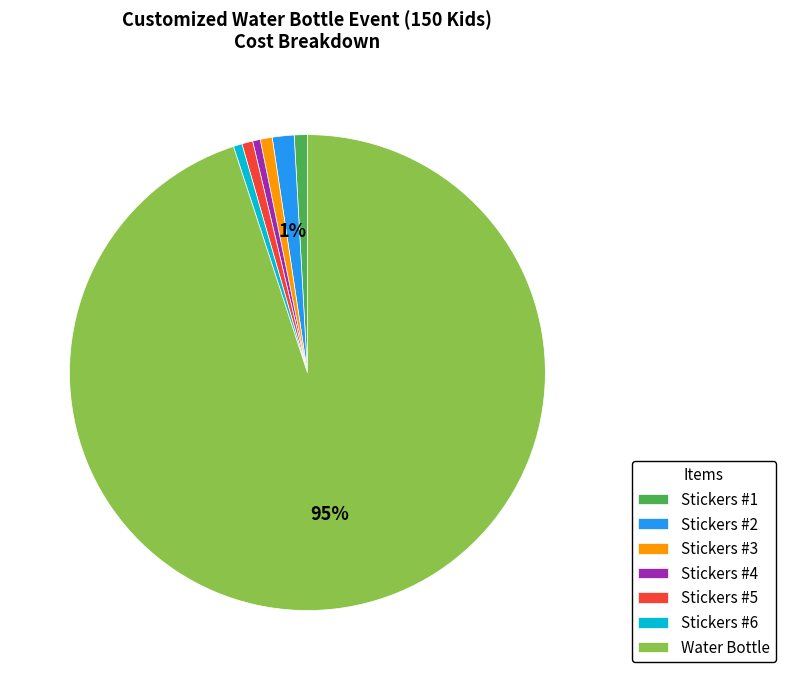

To the nearest percent, what percentage of the pie is Stickers #3?

1%